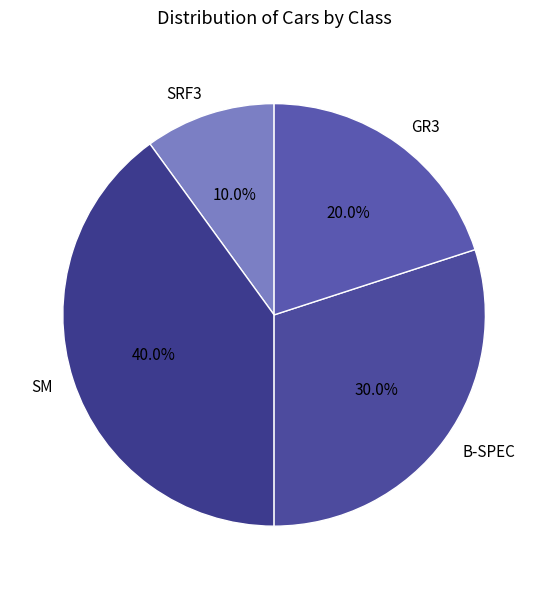

Between GR3 and B-SPEC, which is larger?

B-SPEC